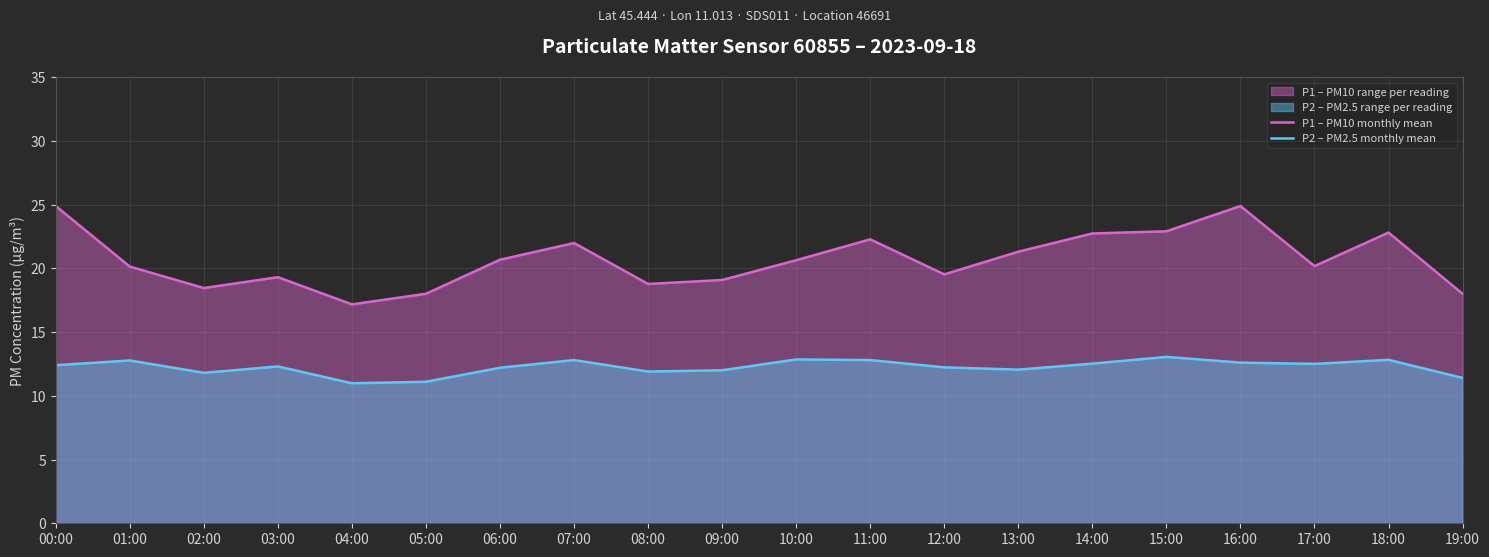

Reading left to right, extract all data points from this chart.

P1 – PM10 monthly mean: 00:00=24.9	01:00=20.1	02:00=18.4	03:00=19.3	04:00=17.2	05:00=18.0	06:00=20.7	07:00=22.0	08:00=18.8	09:00=19.1	10:00=20.6	11:00=22.3	12:00=19.5	13:00=21.3	14:00=22.7	15:00=22.9	16:00=24.9	17:00=20.2	18:00=22.8	19:00=18.0
P2 – PM2.5 monthly mean: 00:00=12.4	01:00=12.8	02:00=11.8	03:00=12.3	04:00=11.0	05:00=11.1	06:00=12.2	07:00=12.8	08:00=11.9	09:00=12.0	10:00=12.8	11:00=12.8	12:00=12.2	13:00=12.1	14:00=12.5	15:00=13.1	16:00=12.6	17:00=12.5	18:00=12.8	19:00=11.4